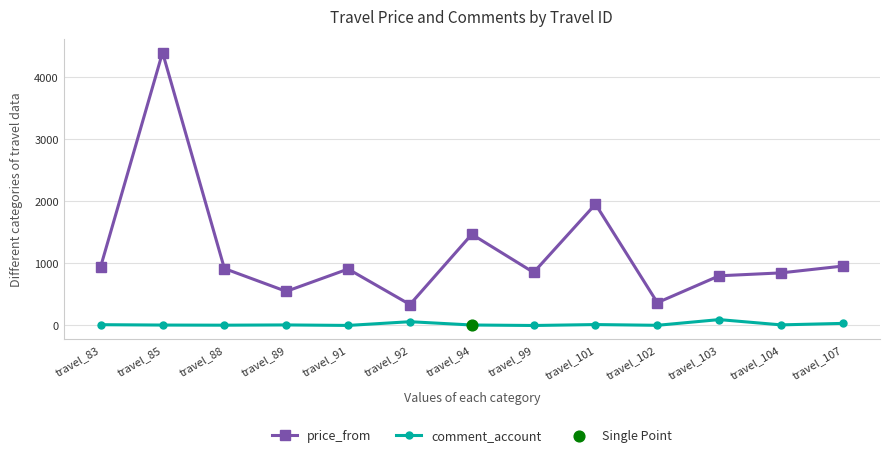

Where is the first local minimum for price_from?

travel_89